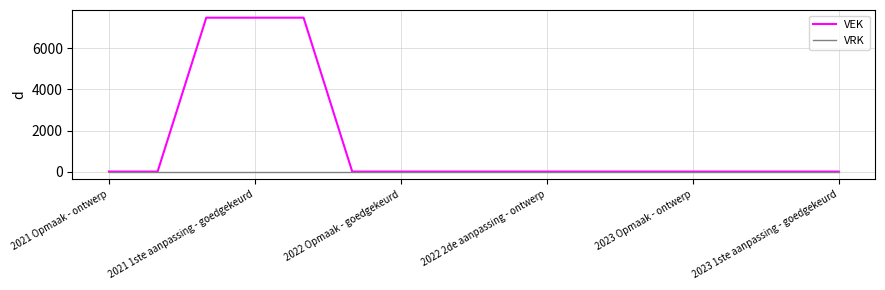

Which series has the largest range (max minus min)?

VEK